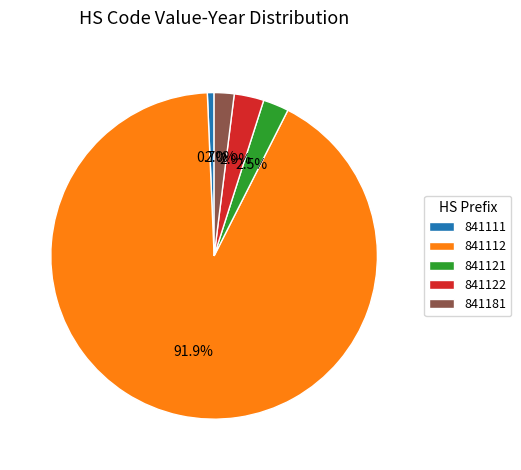

What is the largest slice in the pie chart?

841112